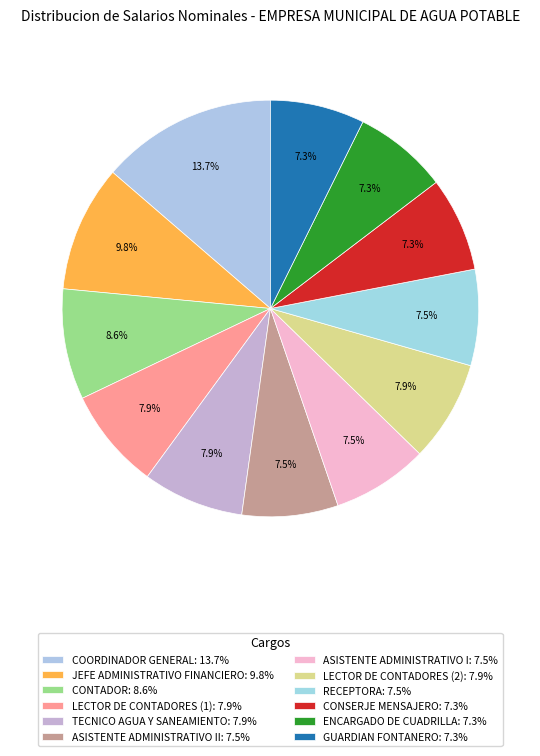

To the nearest percent, what is the average slice percentage?

8%